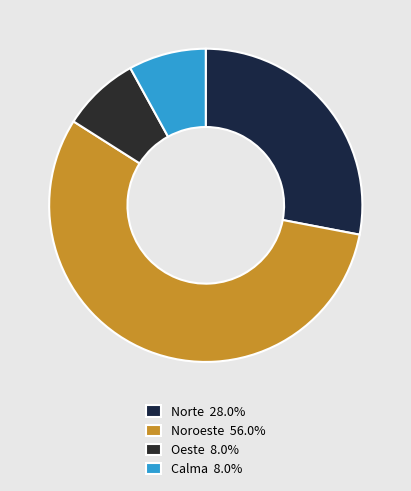

Which slice is the largest?

Noroeste